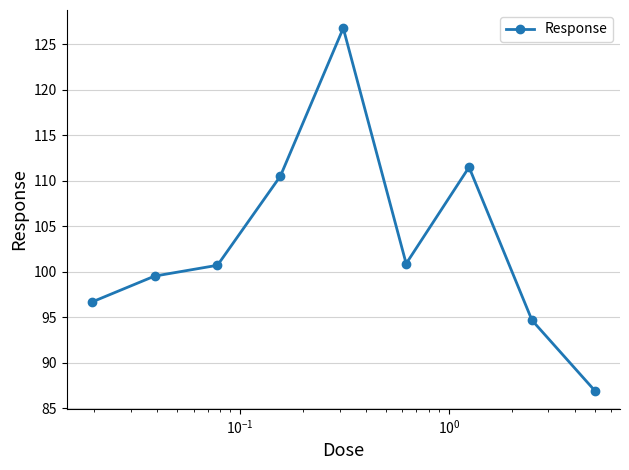

What is the difference between the maximum and minimum values?

39.9